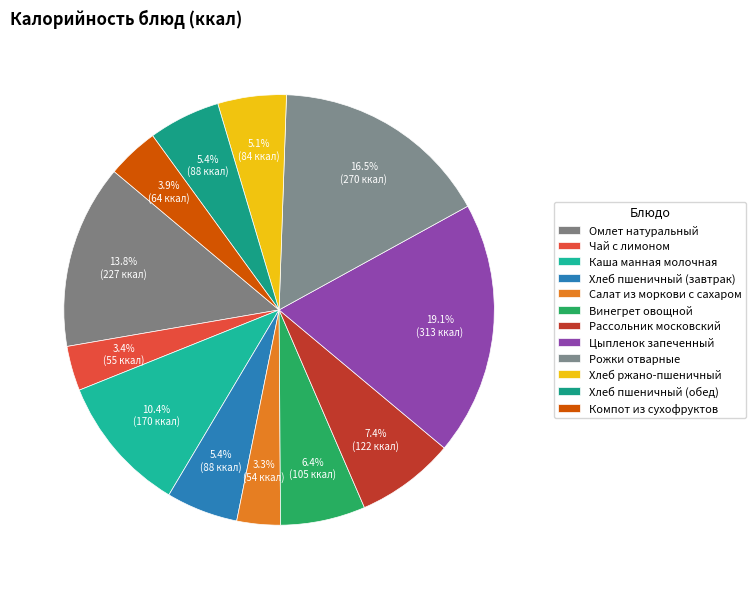

Count the number of slices in the pie.

12